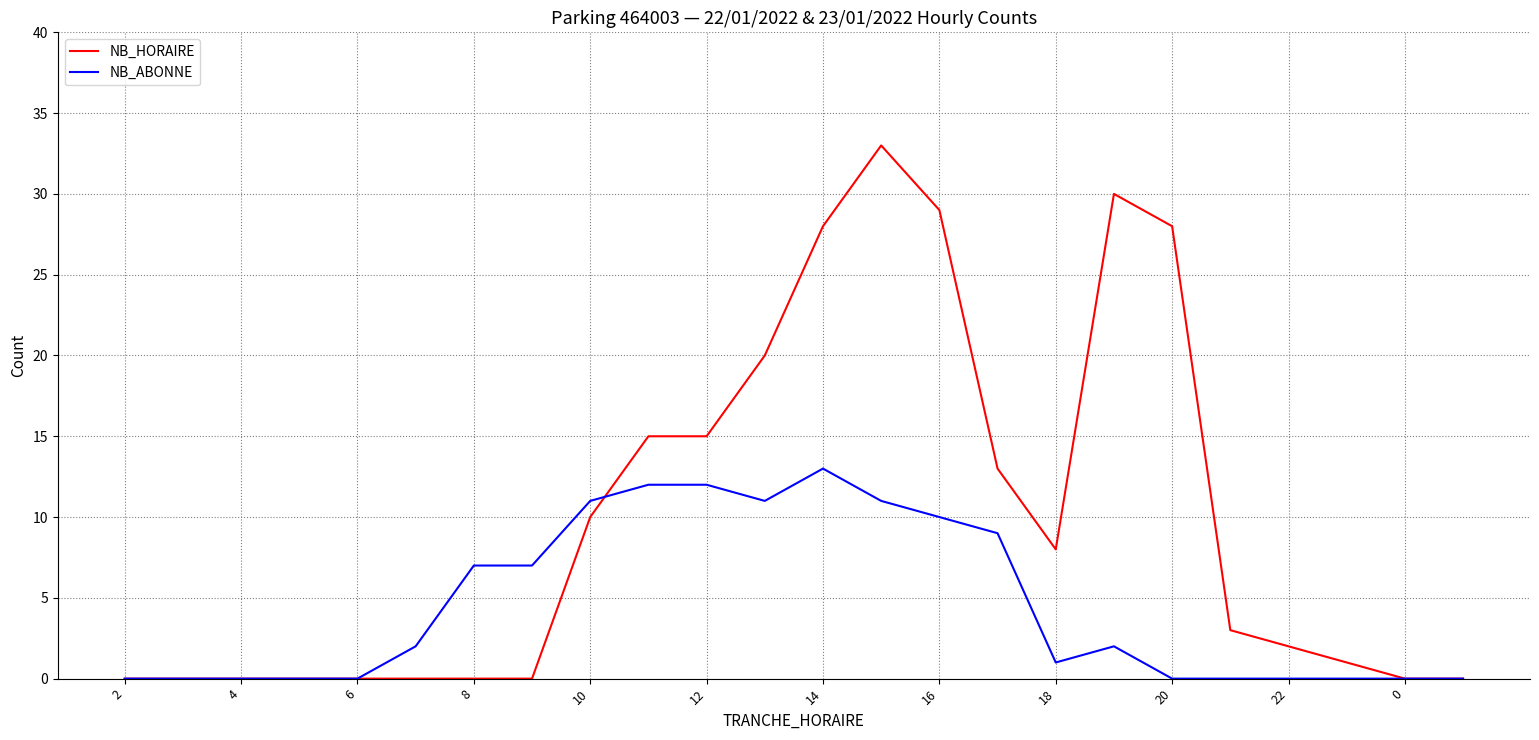

How many lines are shown in the chart?

2